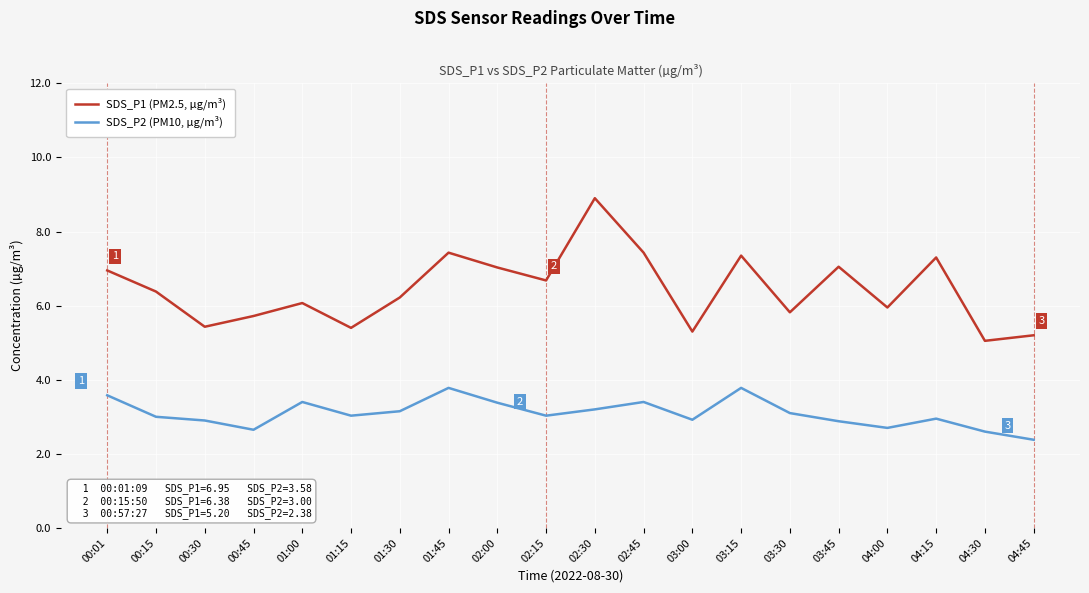

Where is the first local minimum for SDS_P1 (PM2.5, µg/m³)?

00:30